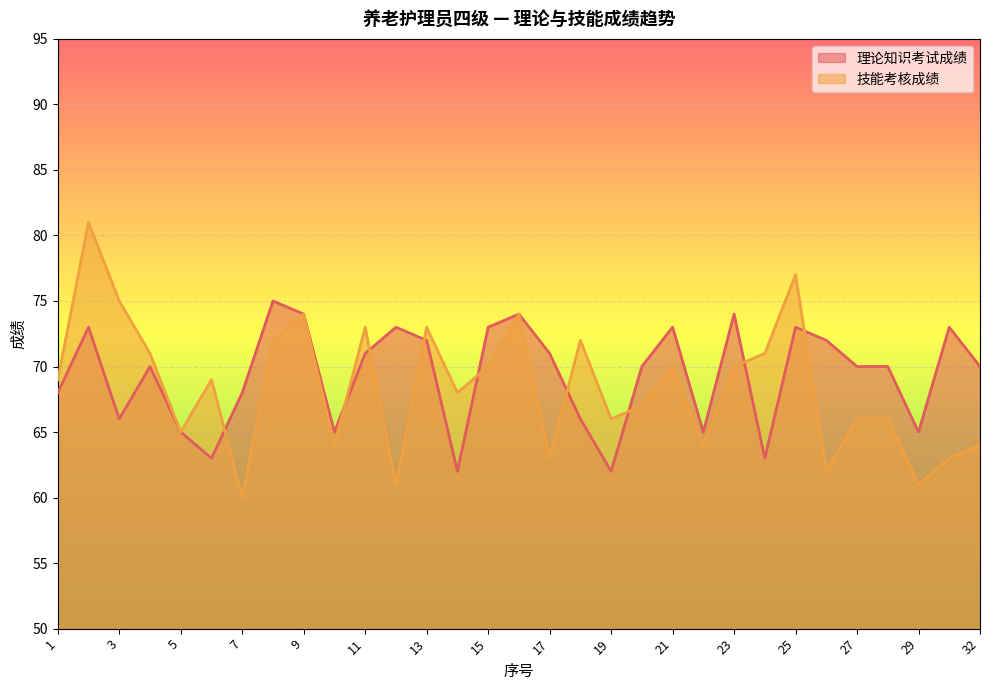

What is the maximum value for 理论知识考试成绩?

75